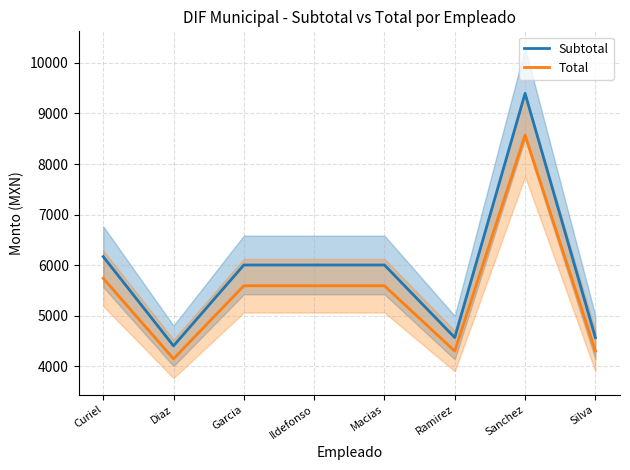

What is the label of the 2nd point from the right?

Sanchez